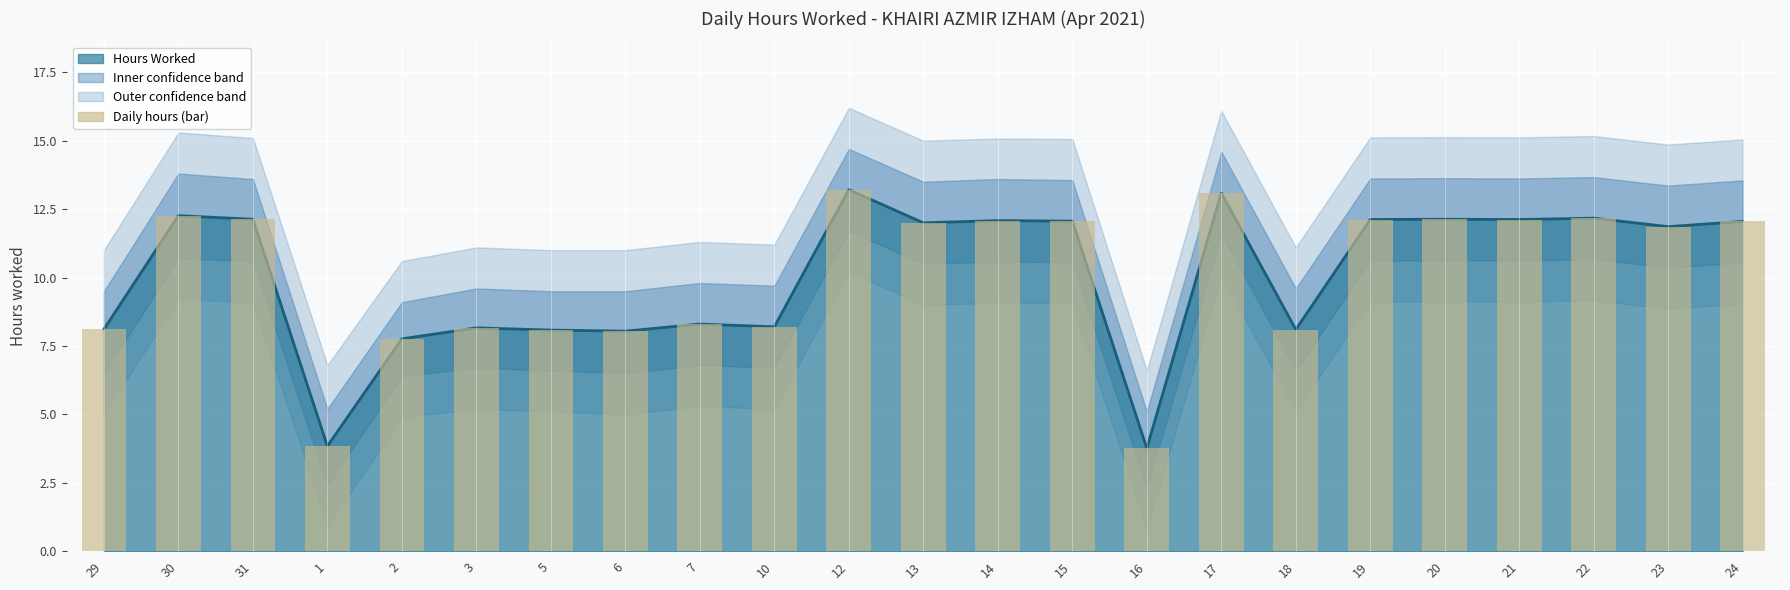

What is the label of the 4th bar from the right?

21